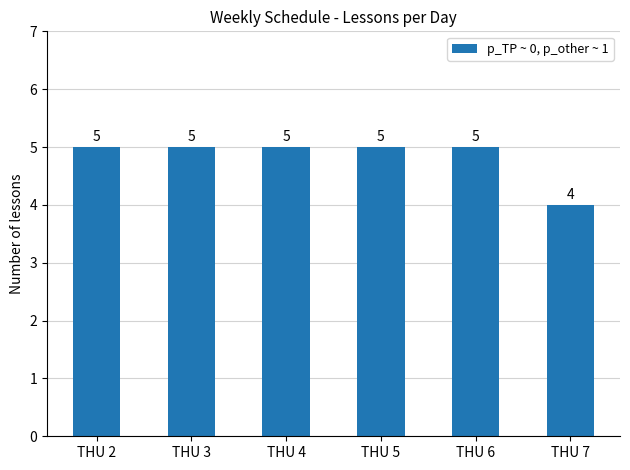

How many values are between 5 and 6?

5